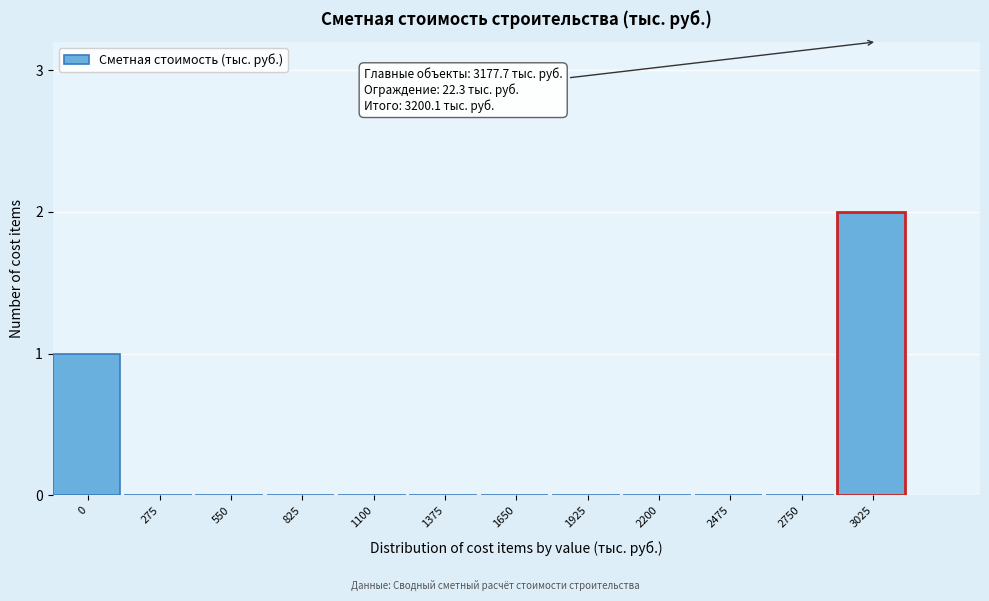

Reading left to right, what are all the values shown in this chart?

0=1	275=0	550=0	825=0	1100=0	1375=0	1650=0	1925=0	2200=0	2475=0	2750=0	3025=2